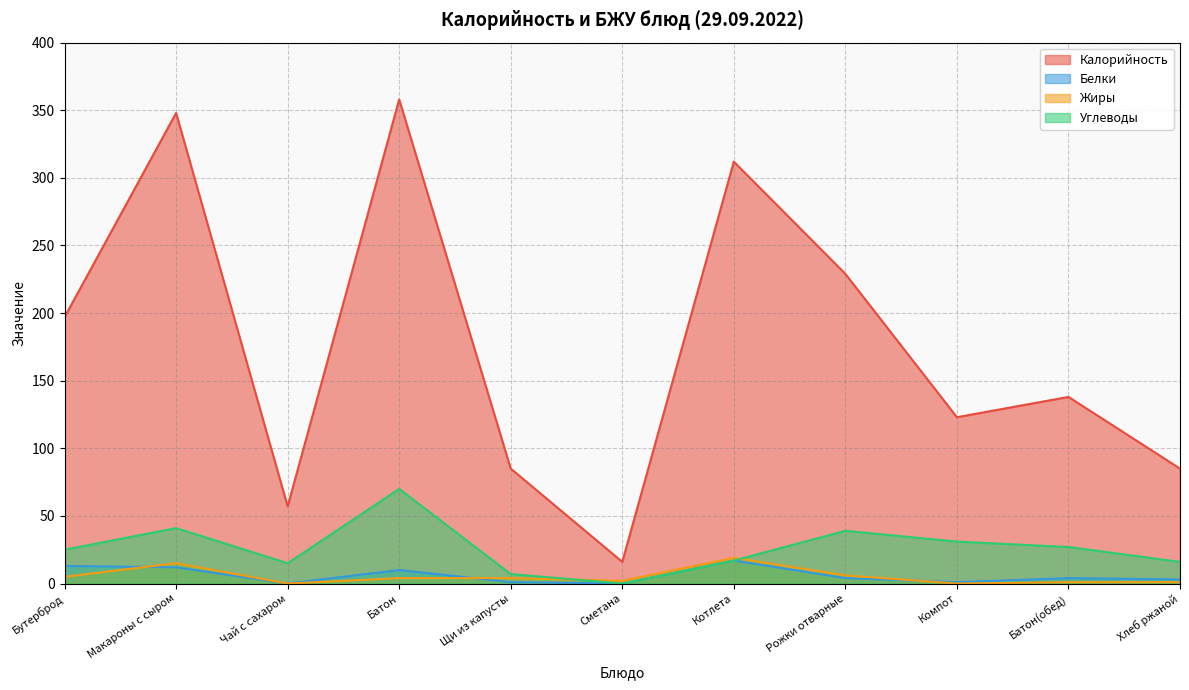

How many interior local peaks does the Жиры series have?

2